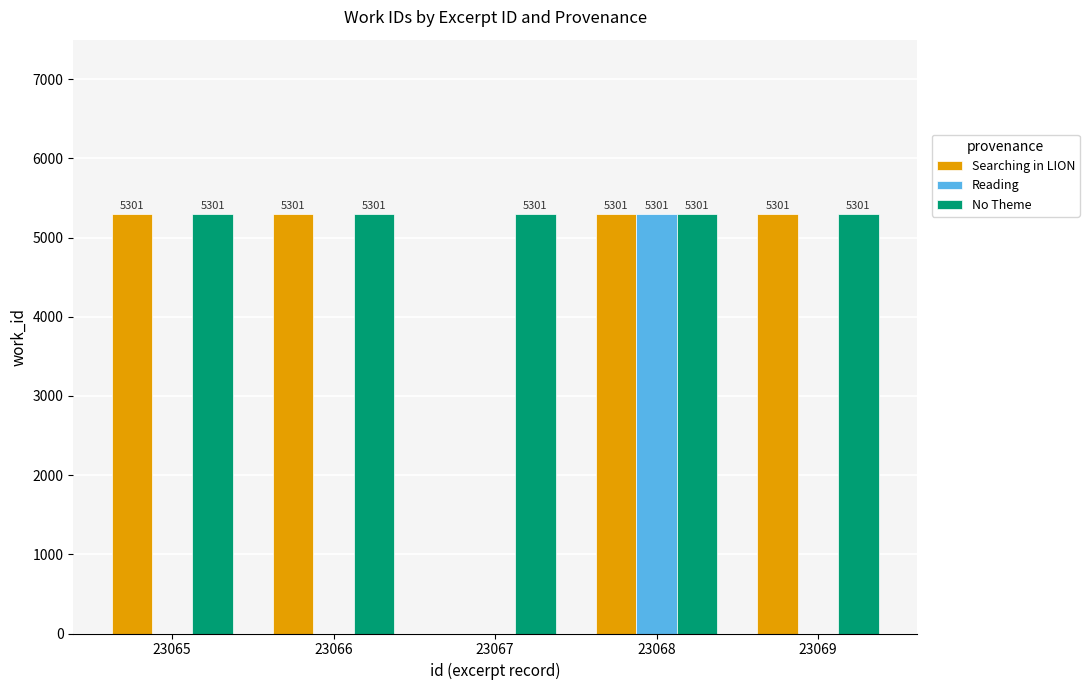

What is the highest value of the No Theme series?

5301